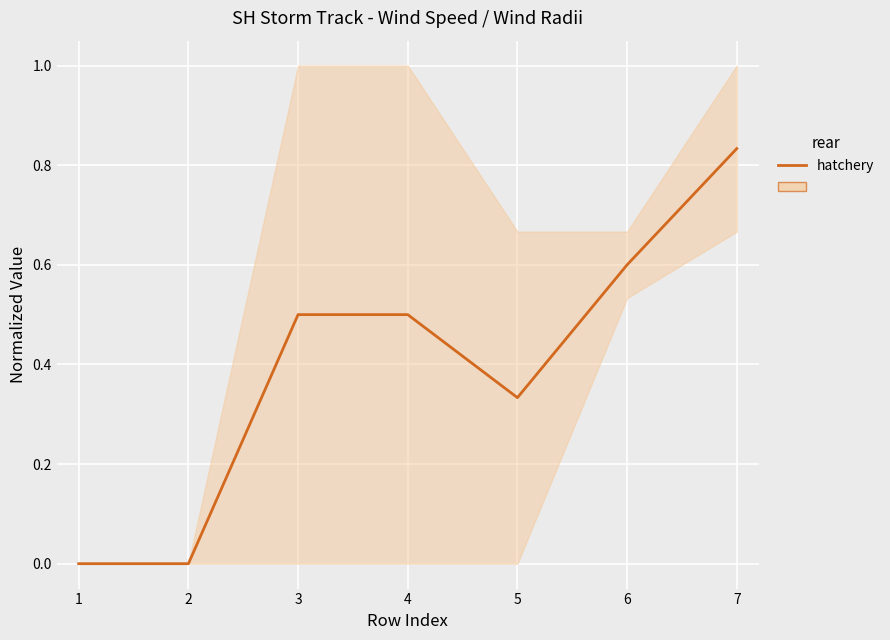

Between 7 and 1, which is larger?

7